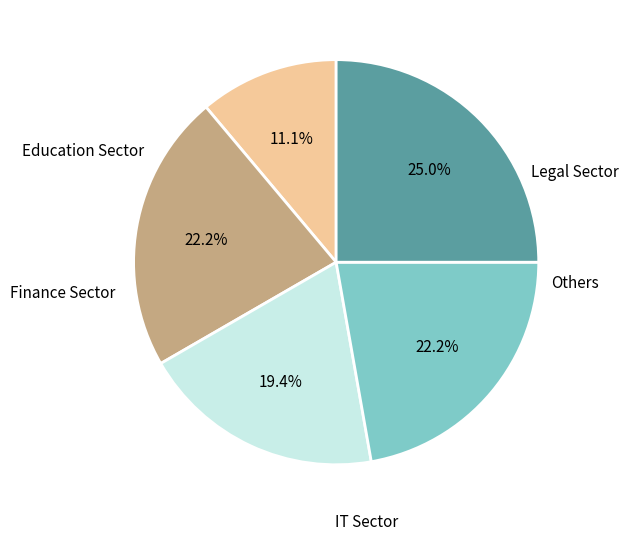

Is there any slice that represents more than half of the pie?

No